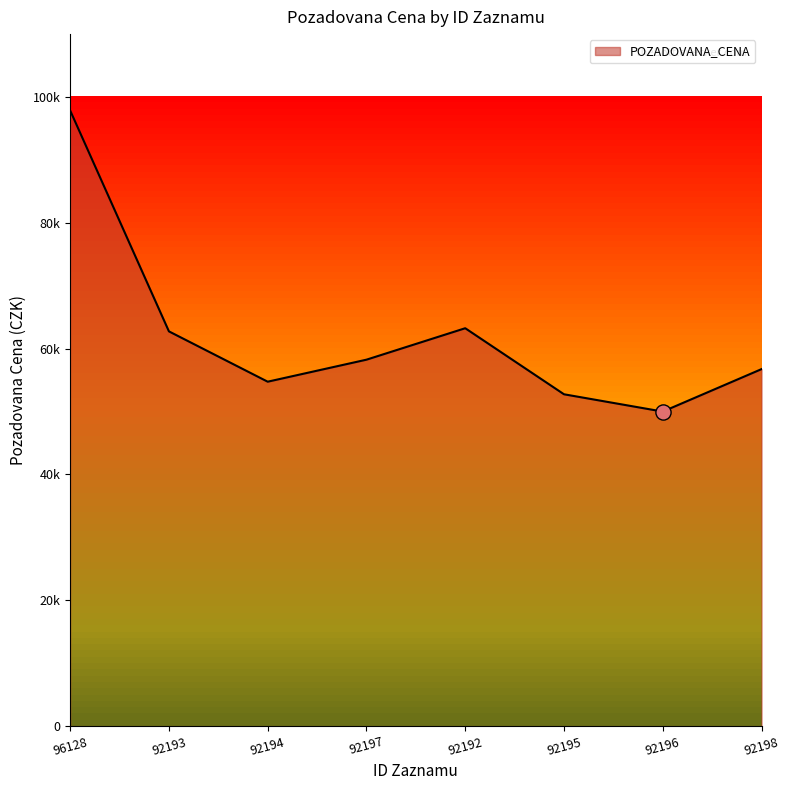

Between 92192 and 92193, which is larger?

92192